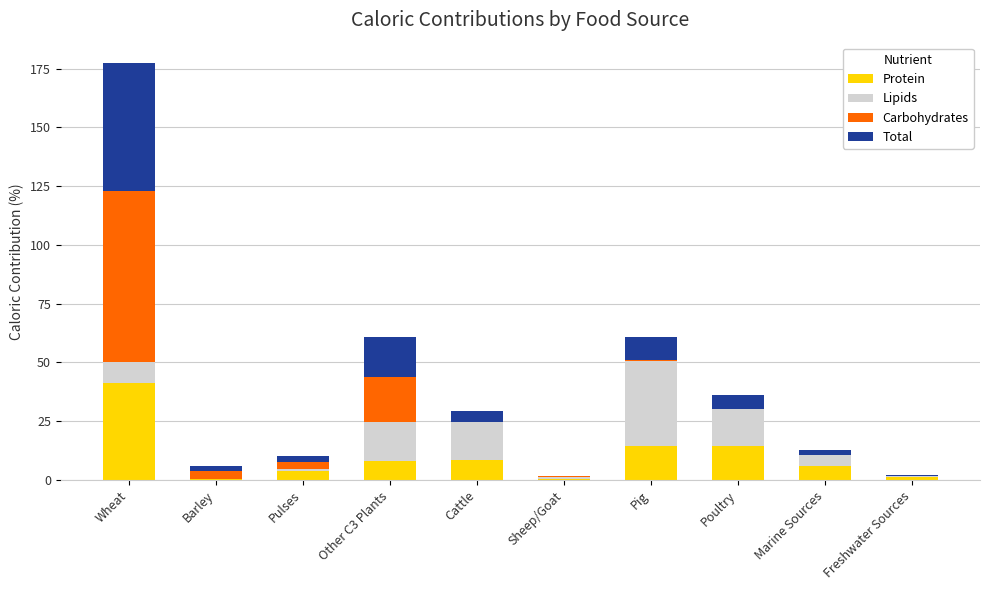

What are all the series names shown in the legend?

Protein, Lipids, Carbohydrates, Total